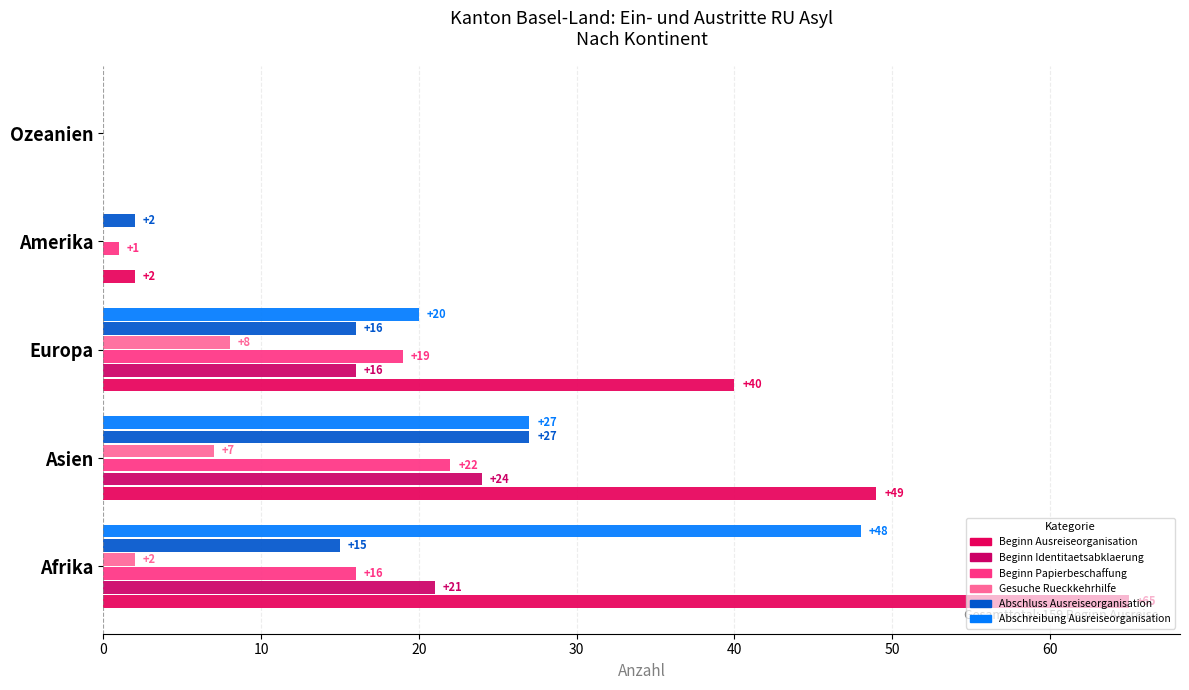

What are all the series names shown in the legend?

Beginn Ausreiseorganisation, Beginn Identitaetsabklaerung, Beginn Papierbeschaffung, Gesuche Rueckkehrhilfe, Abschluss Ausreiseorganisation, Abschreibung Ausreiseorganisation